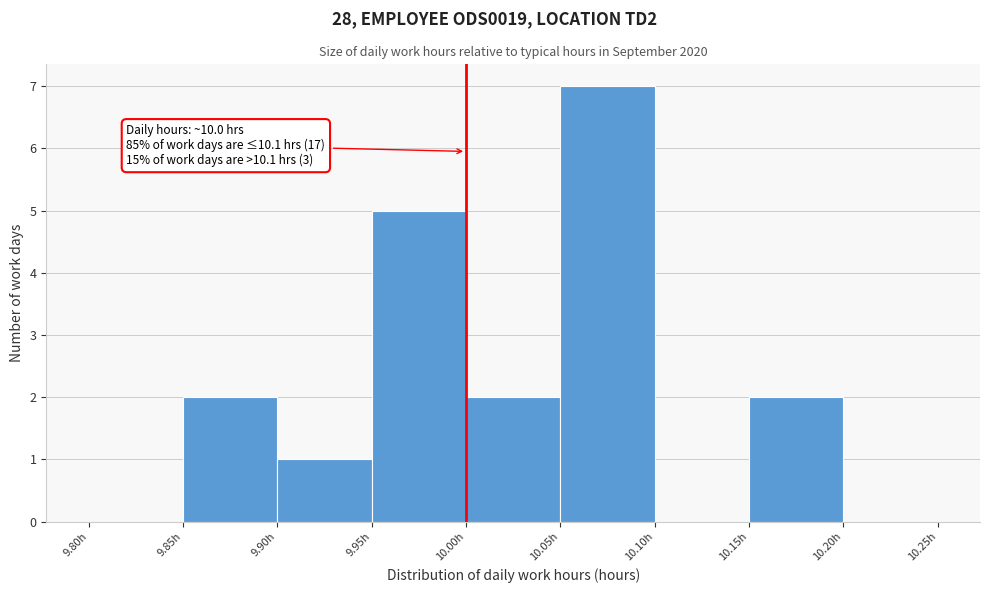

Over which range of the x-axis is the bar tallest?

10.05 to 10.10